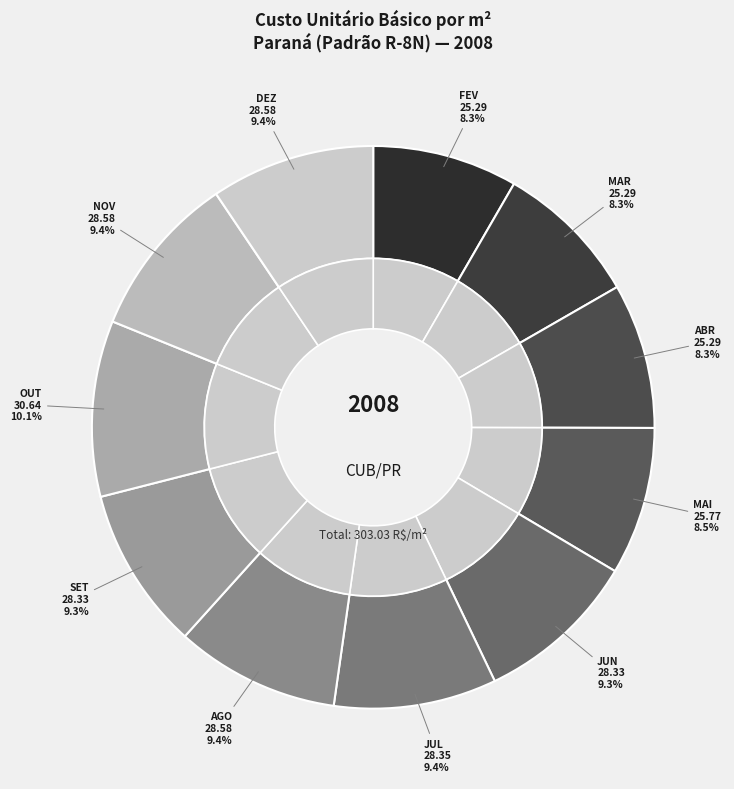

Rank the categories by value from lowest to highest.

FEV, MAR, ABR, MAI, JUN, SET, JUL, AGO, NOV, DEZ, OUT